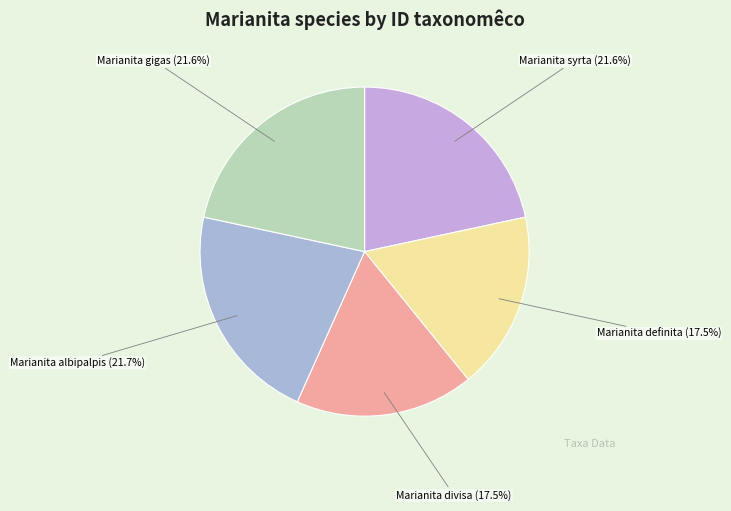

How much of the chart is everything except Marianita albipalpis?

78.3%